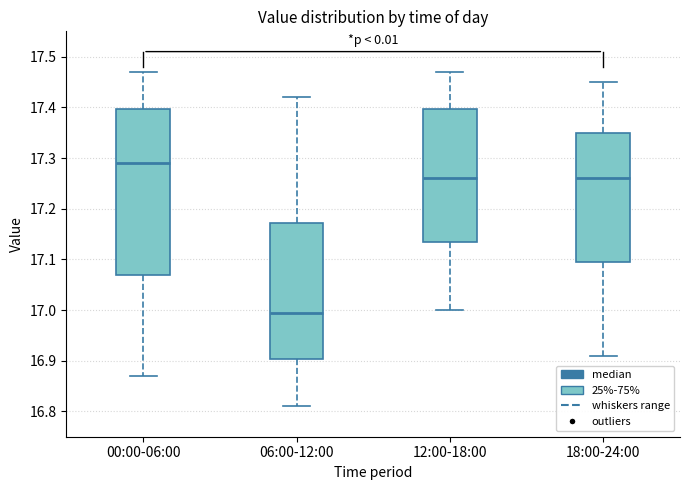

Reading left to right, read every box against the y-axis: the position of its median line, the range the box covers, and the ends of its whiskers. The values are not printed on the chart, so give them approximately, as read against the axis.

00:00-06:00: median 17.29, box 17.07 to 17.40, whiskers 16.87 to 17.47
06:00-12:00: median 17.00, box 16.90 to 17.17, whiskers 16.81 to 17.42
12:00-18:00: median 17.26, box 17.14 to 17.40, whiskers 17.00 to 17.47
18:00-24:00: median 17.26, box 17.10 to 17.35, whiskers 16.91 to 17.45